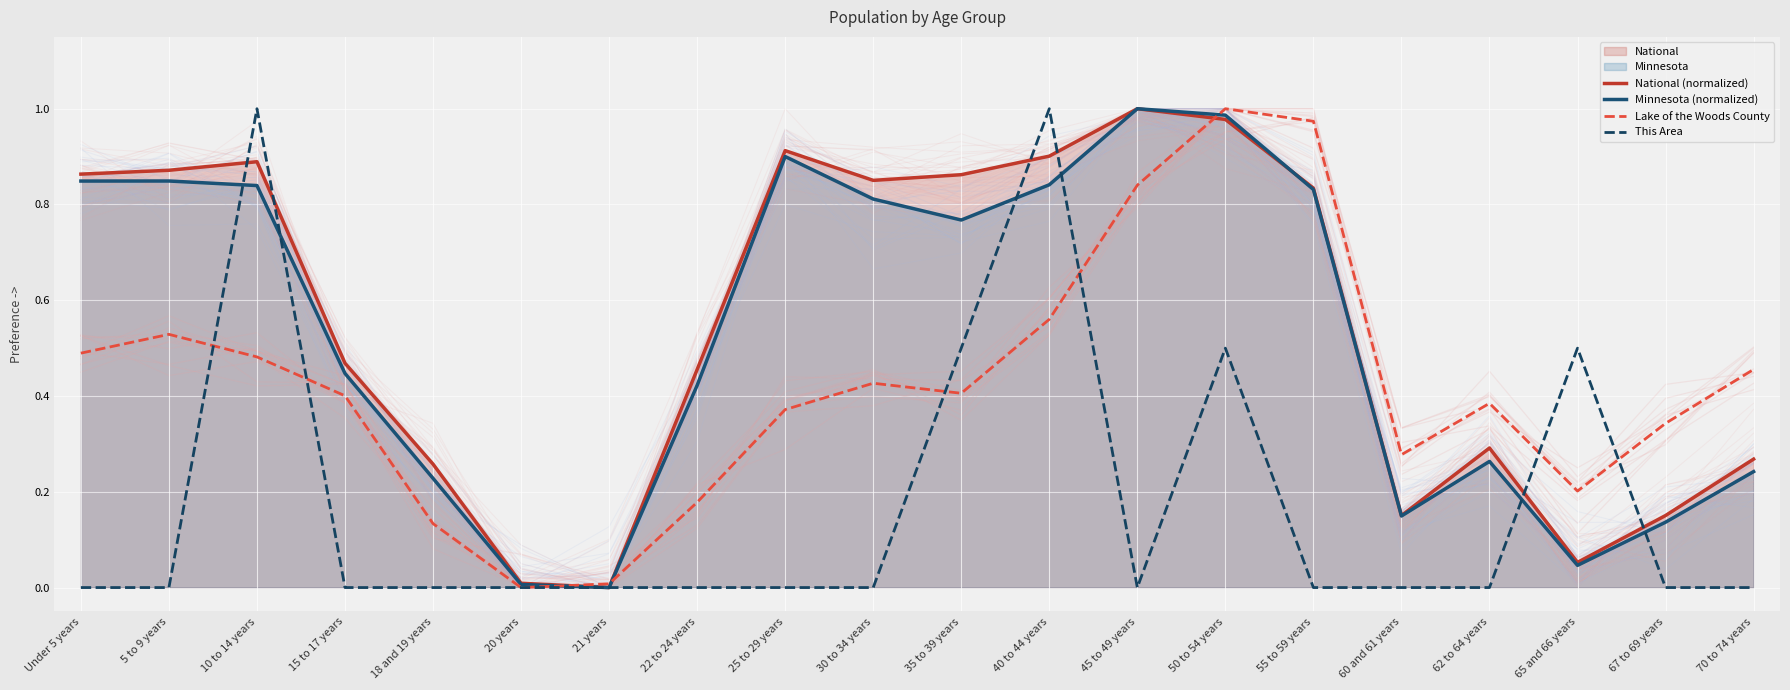

What is the value of the Lake of the Woods County point at the 18th from the left?

0.2